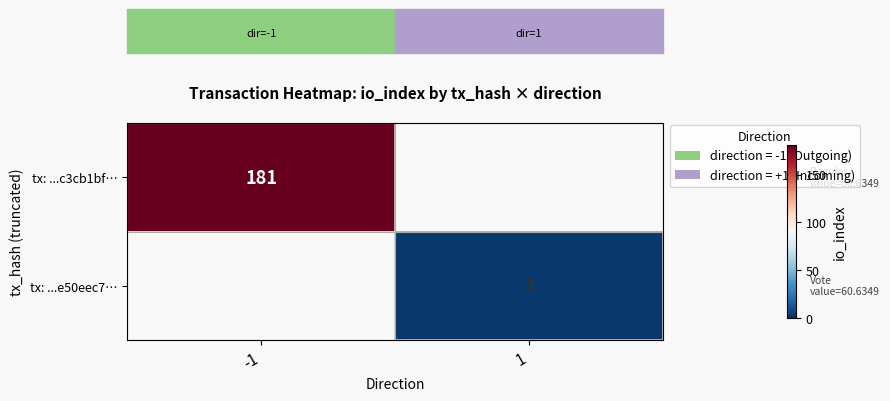

The tx: ...c3cb1bf… series shows 181 at -1. True or false?

True